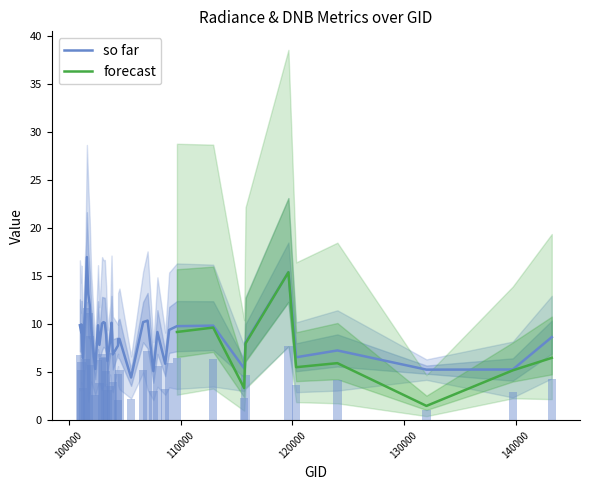

At which label does rade9_aggzone_norm reach its peak?

101605